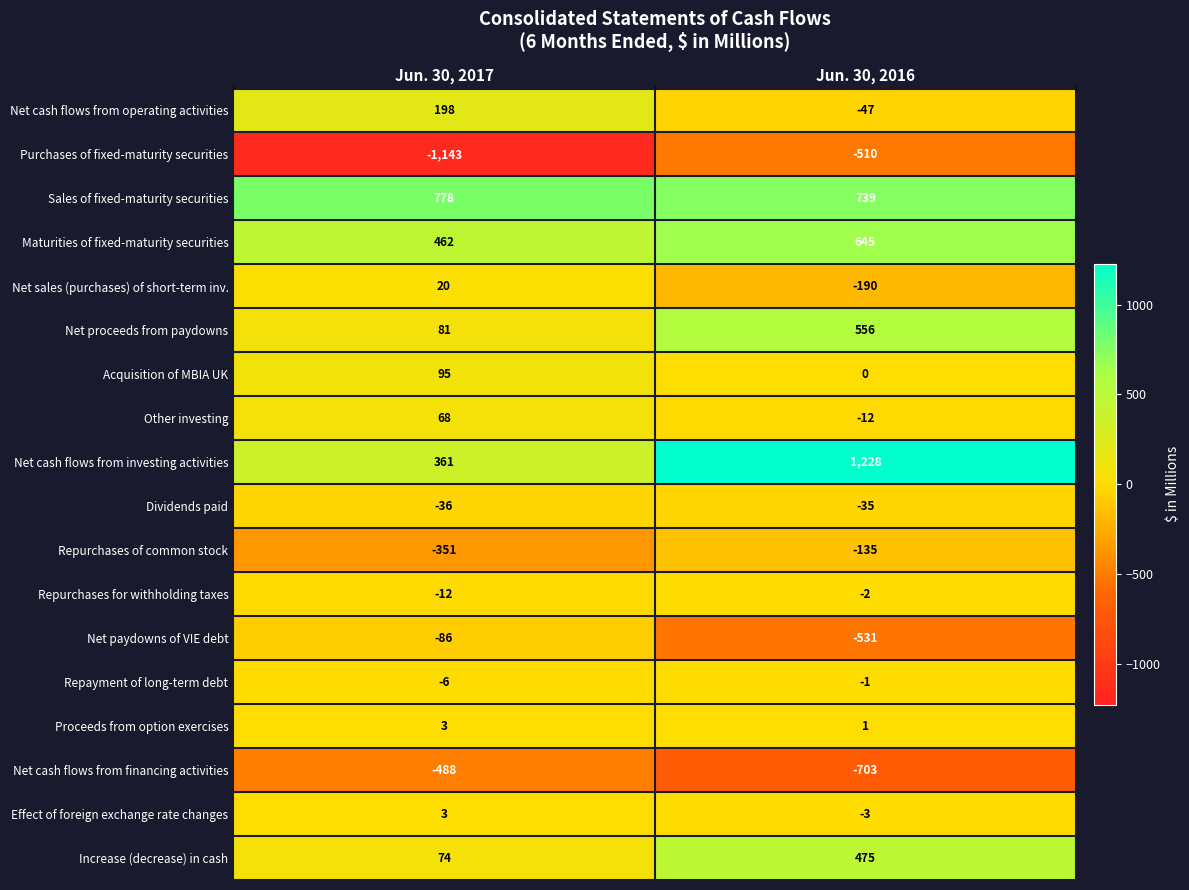

At which category is the sum across all series the highest?

Jun. 30, 2016